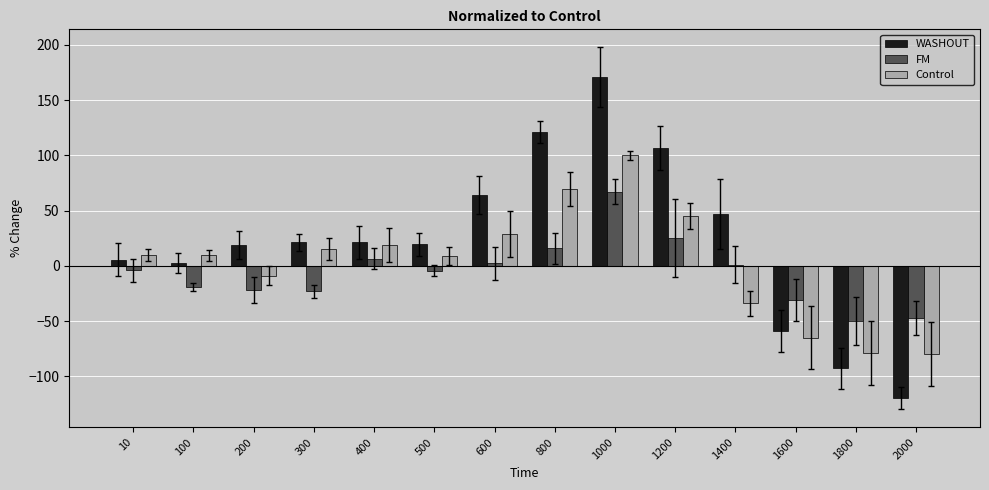

Which category has the highest value in the WASHOUT series?

1000